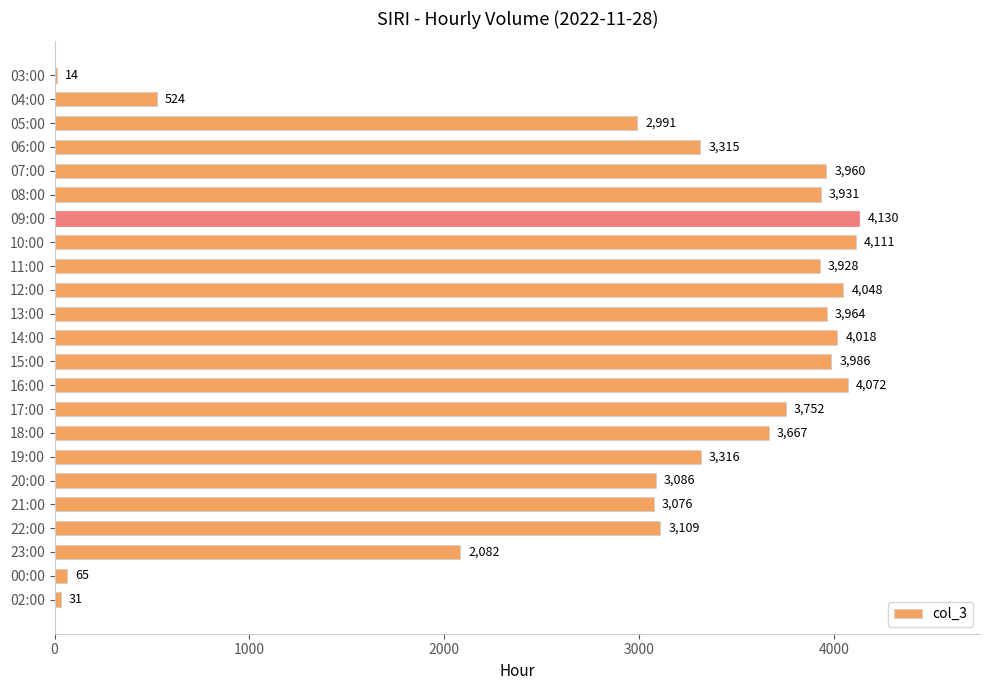

What is the maximum value shown in the chart?

4130